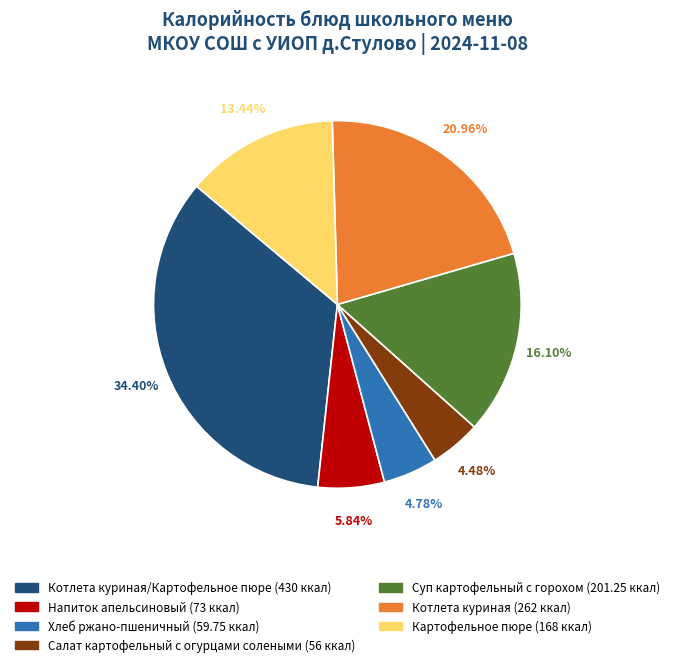

How many segments does this pie chart have?

7